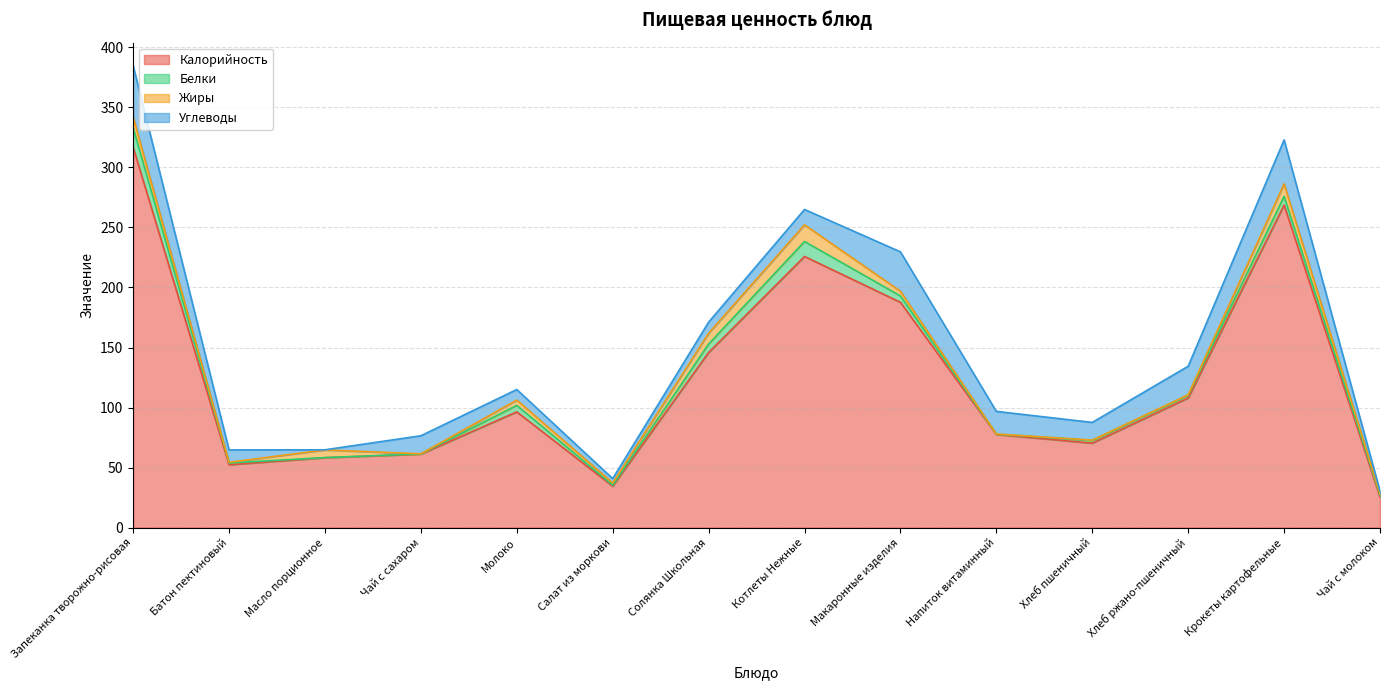

Reading left to right, list all the values displayed in this chart.

Калорийность: Запеканка творожно-рисовая=316.8	Батон пектиновый=52.3	Масло порционное=58.2	Чай с сахаром=61.2	Молоко=96.4	Салат из моркови=34.5	Солянка Школьная=145.9	Котлеты Нежные=225.8	Макаронные изделия=187.6	Напиток витаминный=77.6	Хлеб пшеничный=70.3	Хлеб ржано-пшеничный=108.0	Крокеты картофельные=268.7	Чай с молоком=25.5
Белки: Запеканка творожно-рисовая=16.2	Батон пектиновый=1.5	Масло порционное=0.1	Чай с сахаром=0.2	Молоко=5.4	Салат из моркови=0.8	Солянка Школьная=7.0	Котлеты Нежные=12.5	Макаронные изделия=5.3	Напиток витаминный=0.2	Хлеб пшеничный=2.3	Хлеб ржано-пшеничный=2.2	Крокеты картофельные=7.2	Чай с молоком=1.5
Жиры: Запеканка творожно-рисовая=9.0	Батон пектиновый=0.6	Масло порционное=6.4	Чай с сахаром=0.0	Молоко=4.4	Салат из моркови=1.8	Солянка Школьная=9.0	Котлеты Нежные=13.9	Макаронные изделия=3.9	Напиток витаминный=0.2	Хлеб пшеничный=0.2	Хлеб ржано-пшеничный=0.4	Крокеты картофельные=10.4	Чай с молоком=1.1
Углеводы: Запеканка творожно-рисовая=42.7	Батон пектиновый=10.3	Масло порционное=0.1	Чай с сахаром=15.0	Молоко=8.8	Салат из моркови=3.7	Солянка Школьная=9.2	Котлеты Нежные=12.8	Макаронные изделия=32.8	Напиток витаминный=18.8	Хлеб пшеничный=14.8	Хлеб ржано-пшеничный=23.8	Крокеты картофельные=36.6	Чай с молоком=2.3